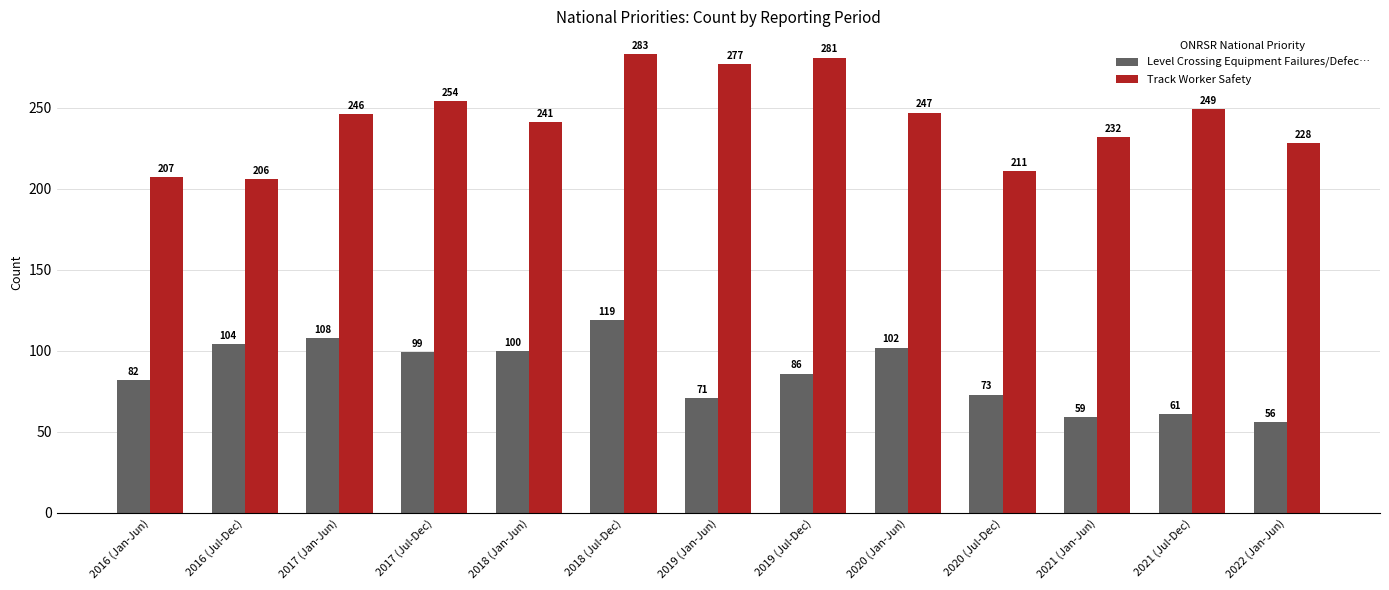

The value of Level Crossing Equipment Failures/Defec… at 2022 (Jan-Jun) is 35. True or false?

False